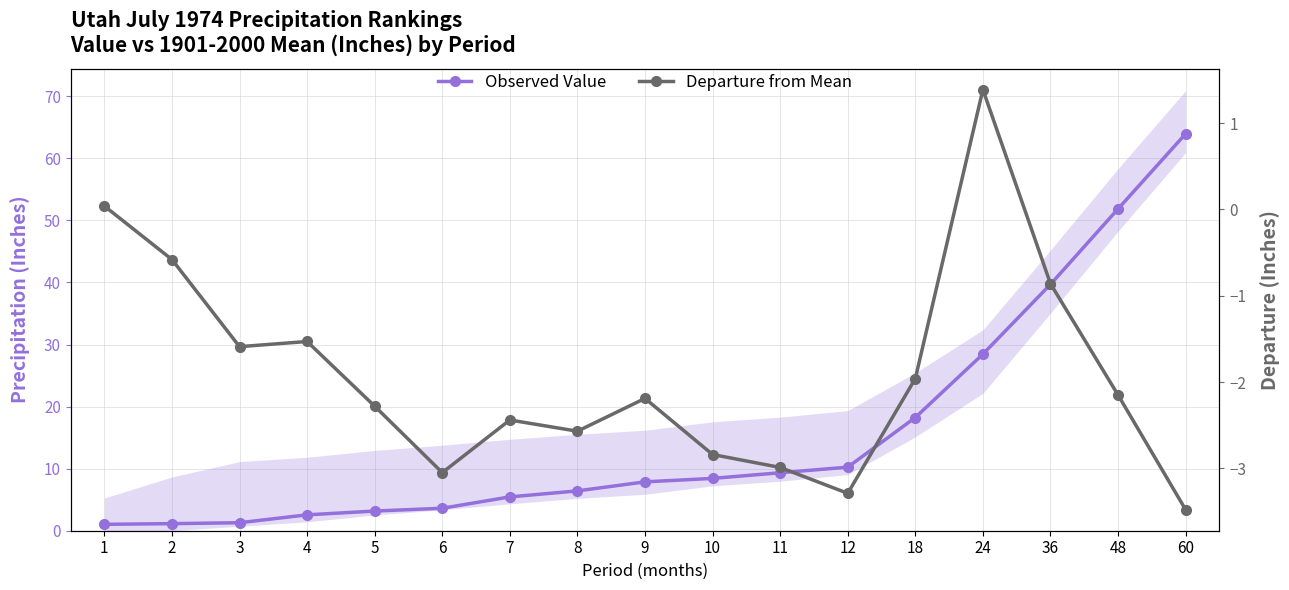

What is the sum of all Departure from Mean values?

-32.4